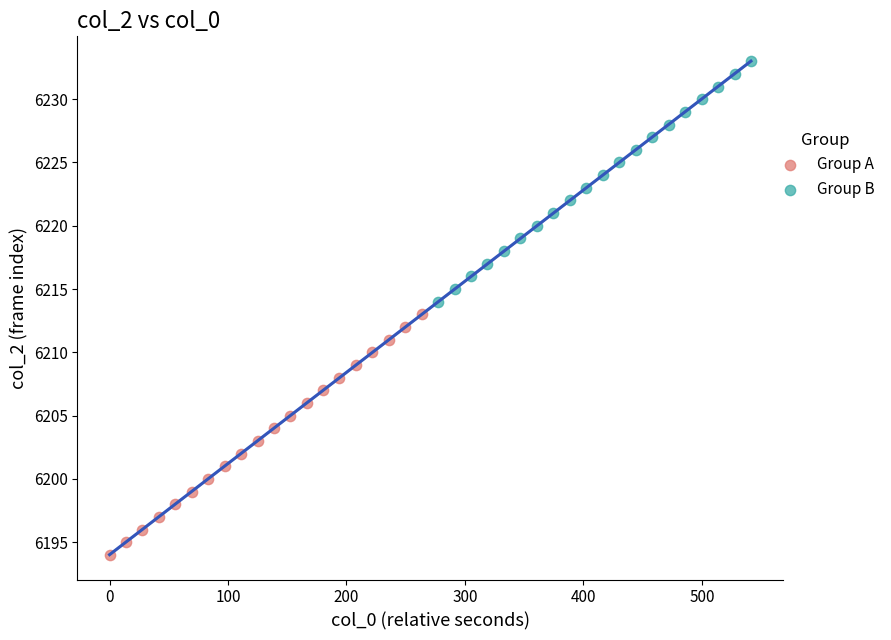

Which series reaches the minimum Y coordinate?

Group A